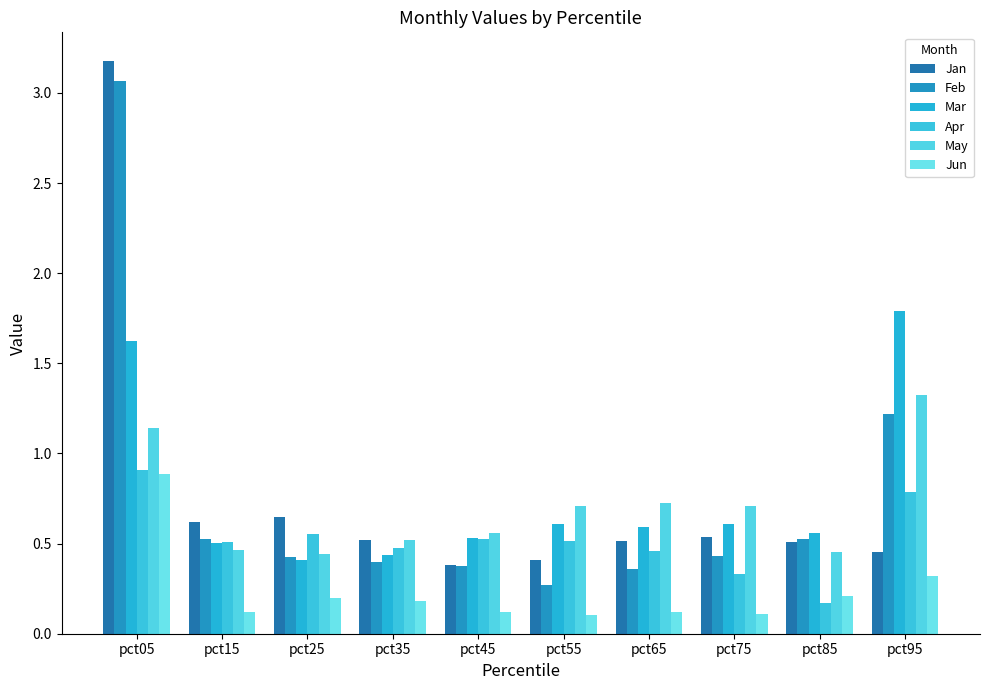

How many bars are there in each group?

6